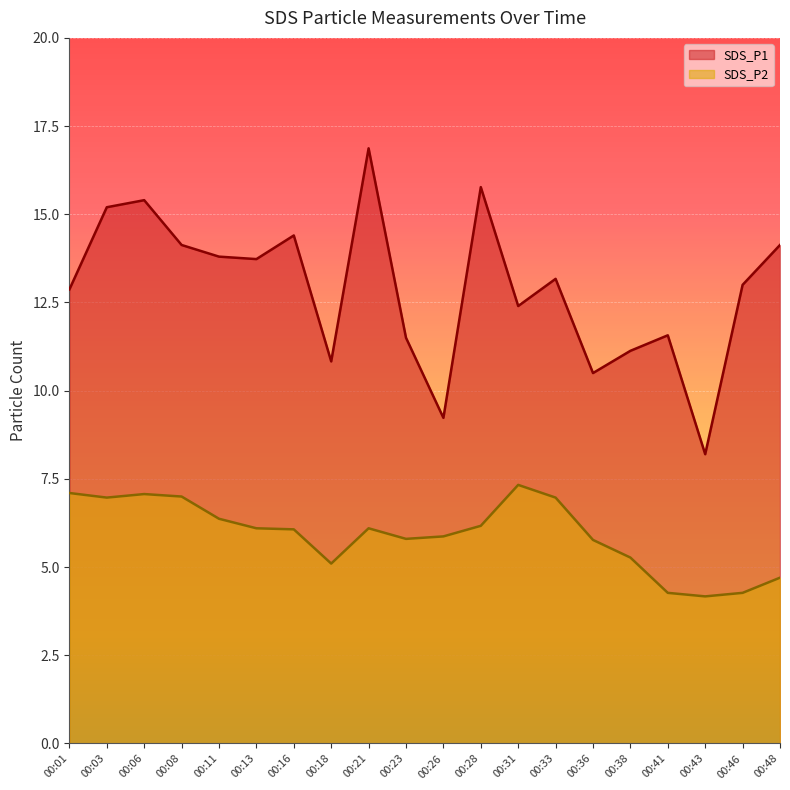

List the series in order of their overall mean, highest first.

SDS_P1, SDS_P2